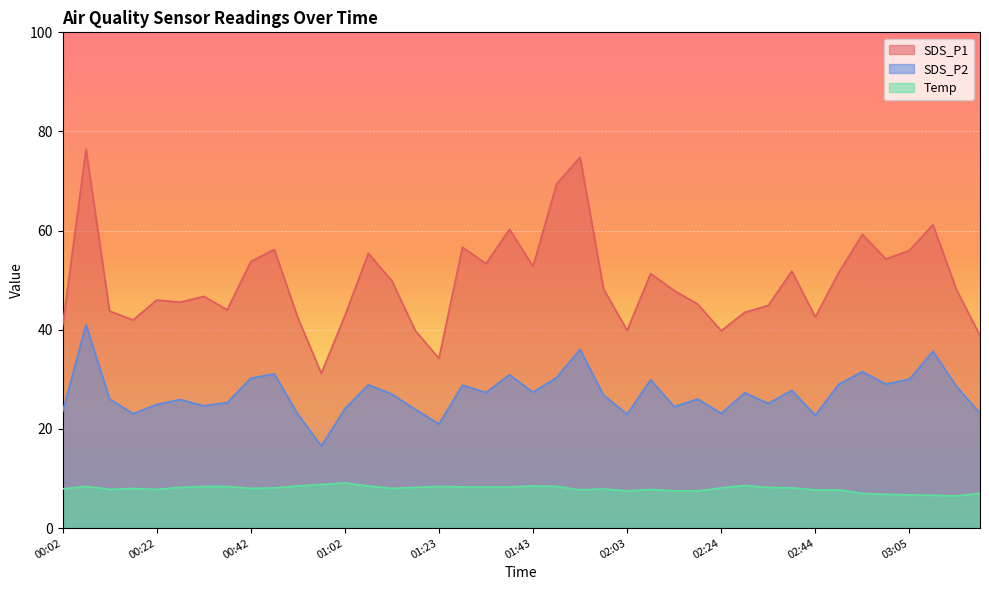

At which category does SDS_P1 reach its first local valley?

00:17